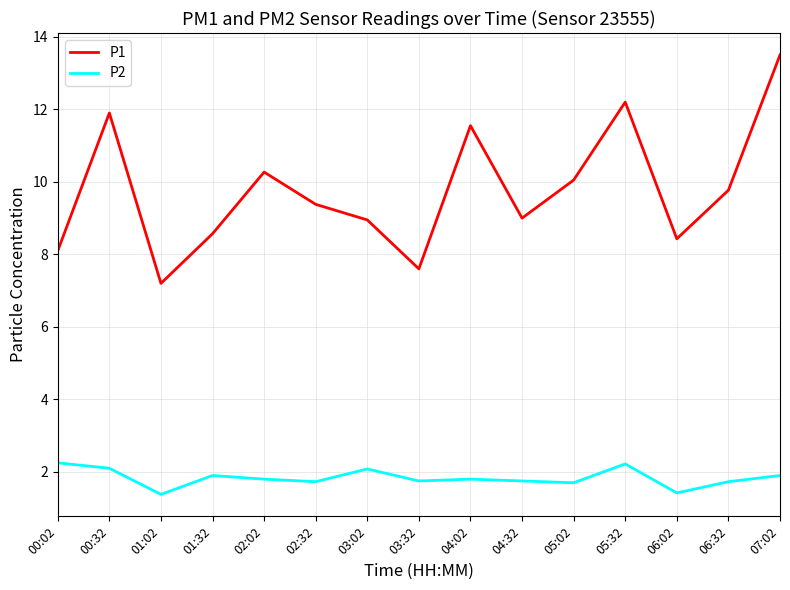

What is the minimum value for P2?

1.4